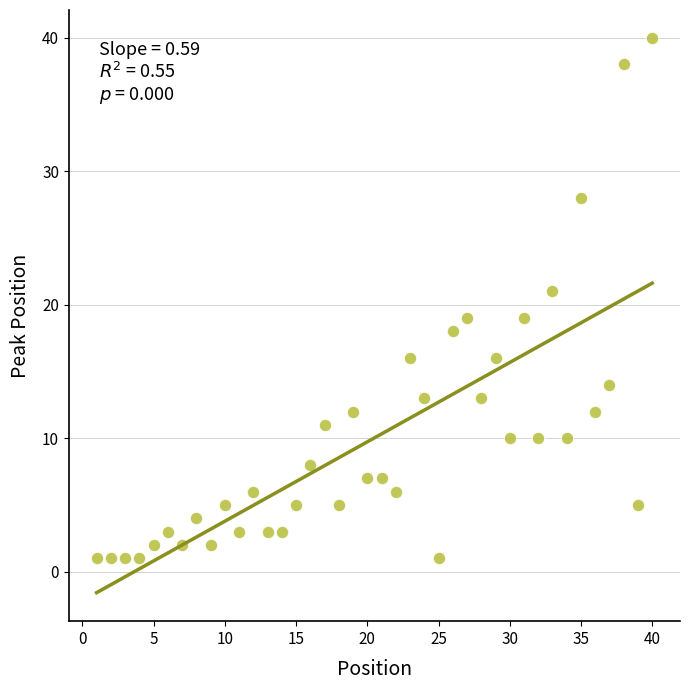

What is the range of Y values (max minus min)?

39